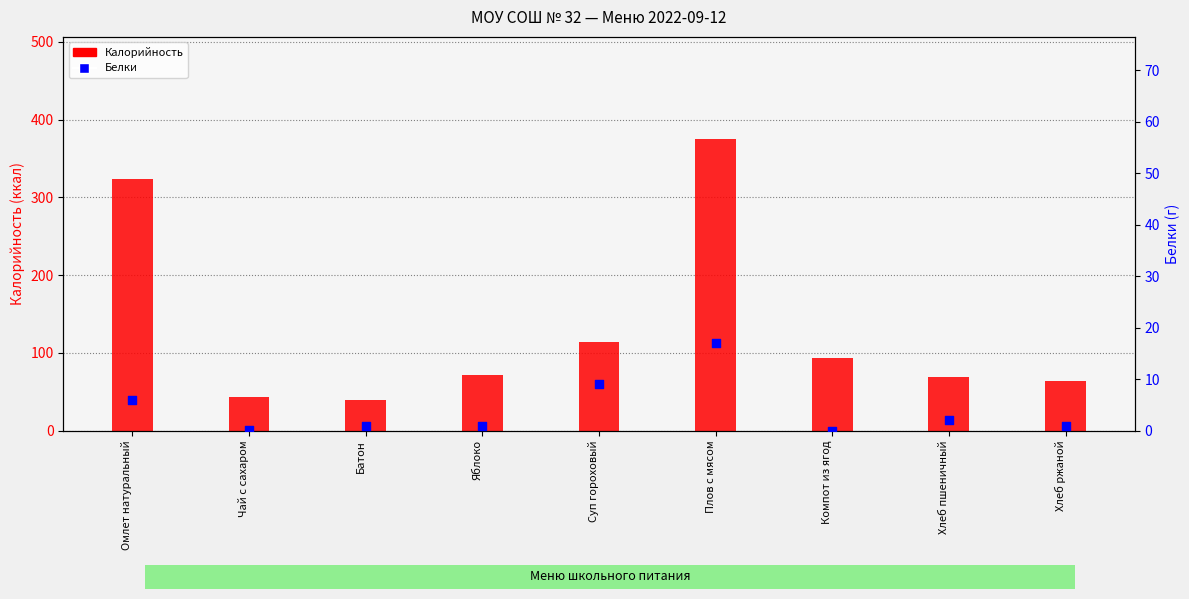

At how many categories does at least one series exceed 78?

4